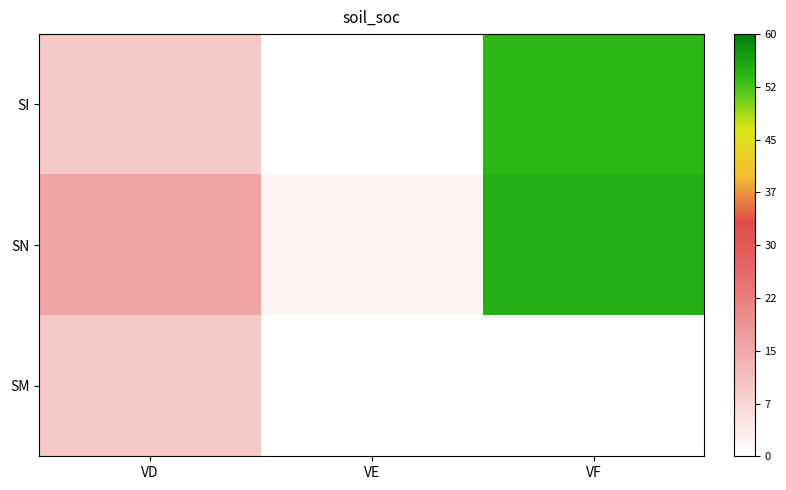

Is it true that SN equals 20.5 at VD?

False